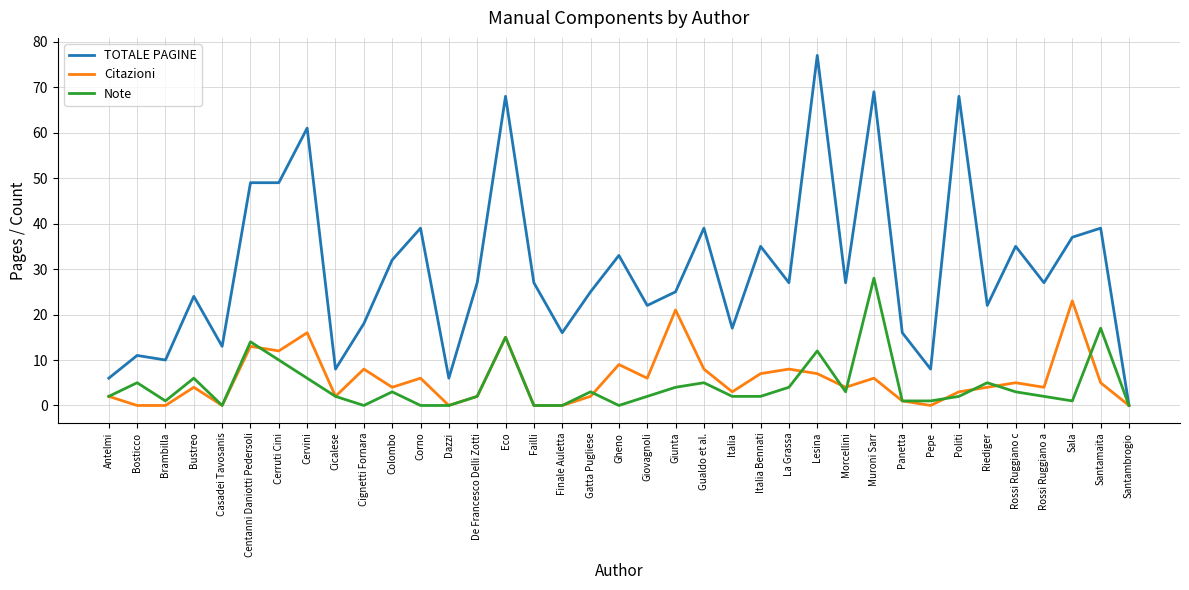

Which series has the largest total across all categories?

TOTALE PAGINE